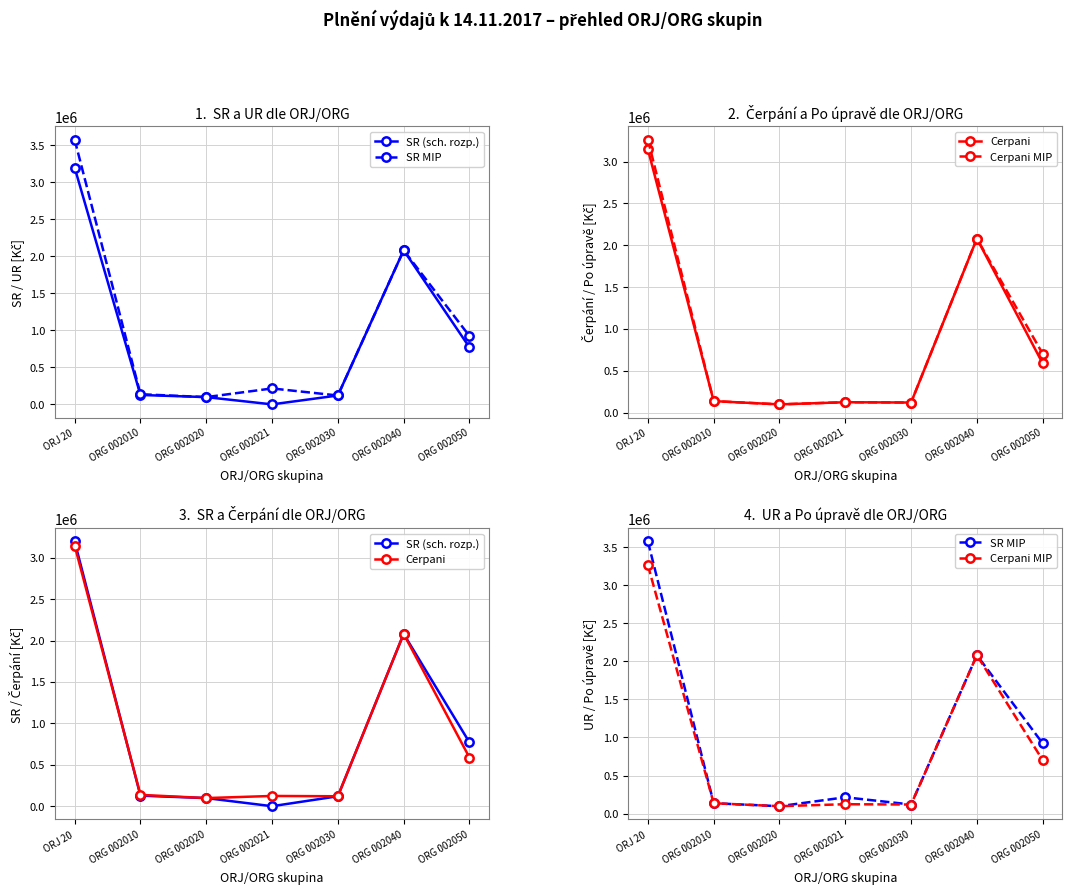

Rank the series at ORG 002020 from highest to lowest value.

SR (sch. rozp.), SR MIP, Cerpani, Cerpani MIP